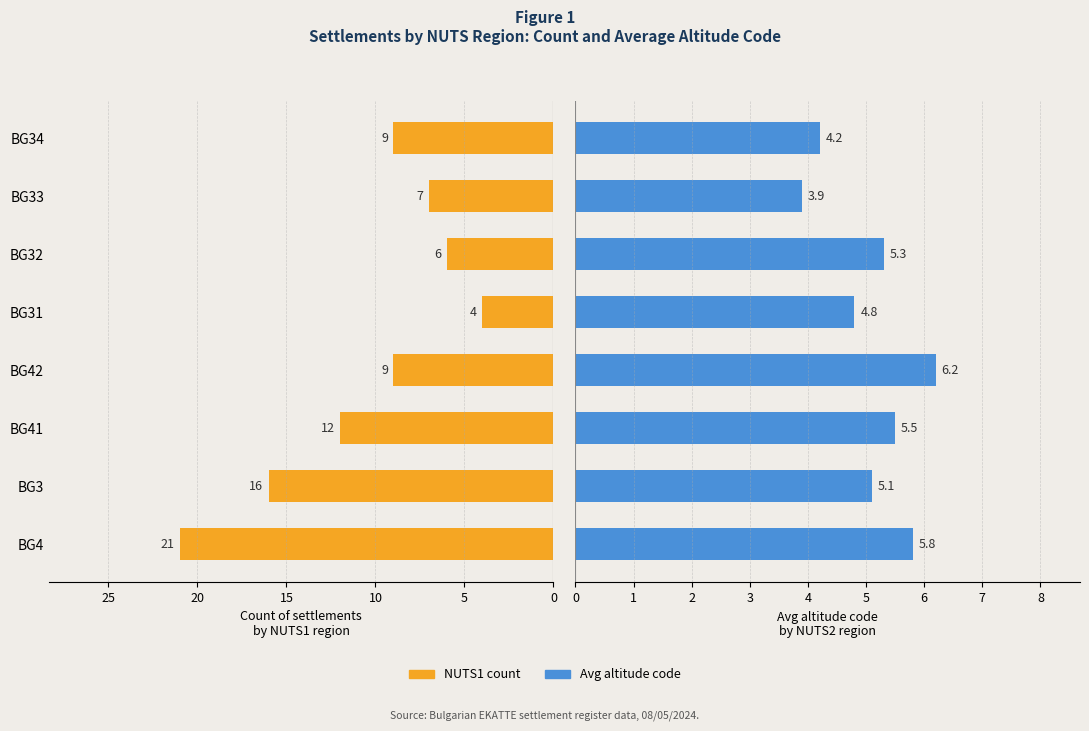

Reading right to left, what are all the values shown in this chart?

NUTS1 count: 9.0	7.0	6.0	4.0	9.0	12.0	16.0	21.0
Avg altitude code: 4.2	3.9	5.3	4.8	6.2	5.5	5.1	5.8